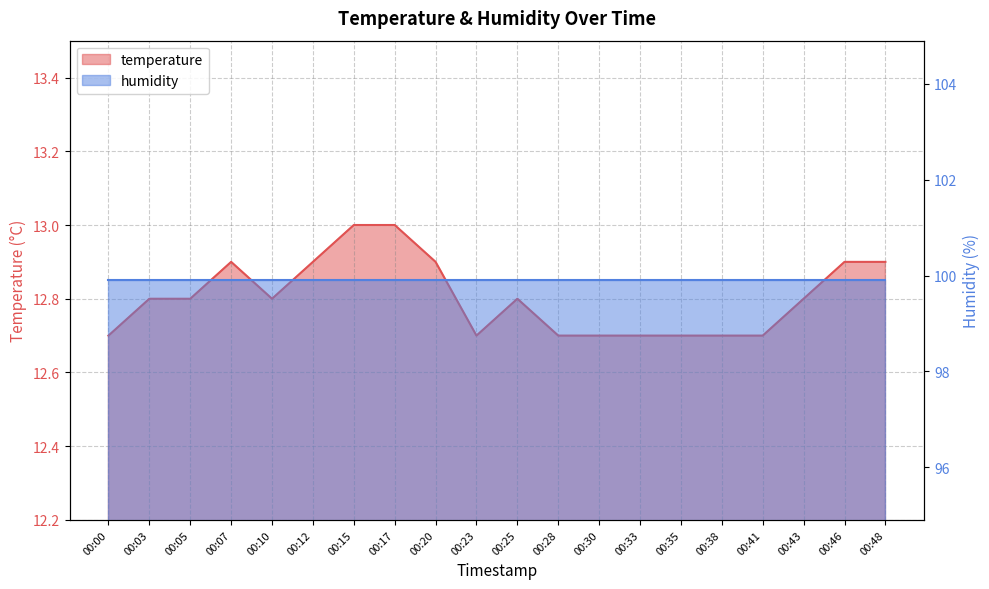

Is it true that the value at 00:38 is 12.7?

True